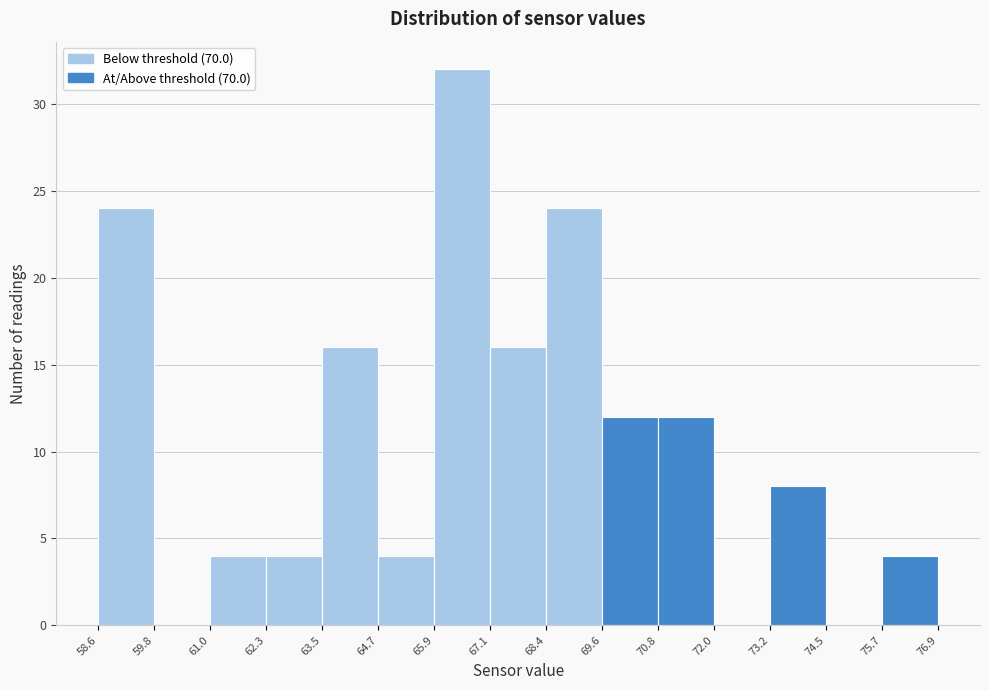

Which range on the x-axis has the tallest bar?

65.9 to 67.1